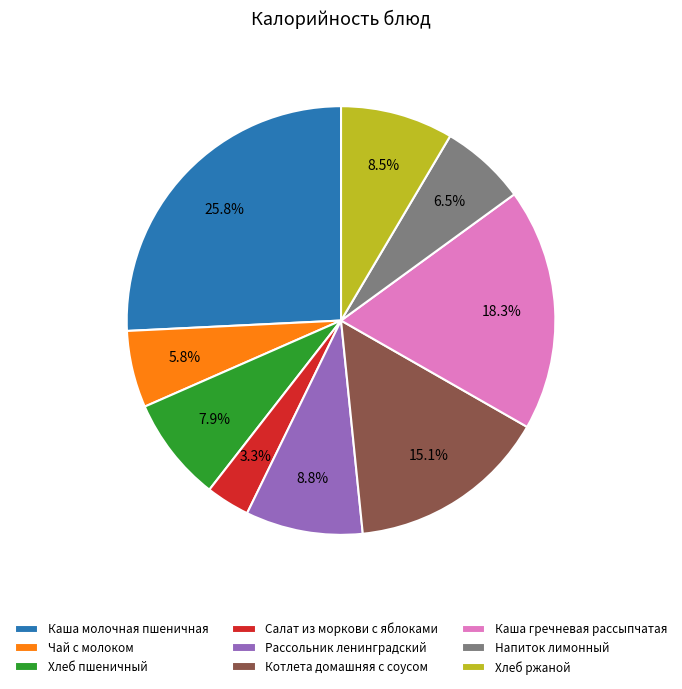

Count the number of slices in the pie.

9